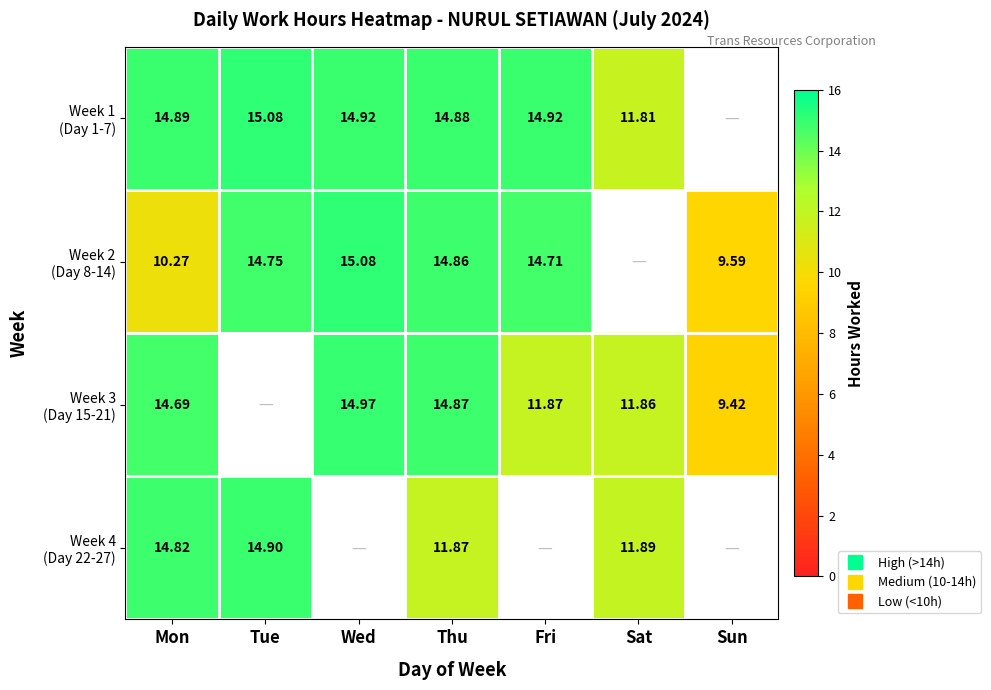

What is the approximate value of Week 2 (Day 8-14) at Wed?

15.1